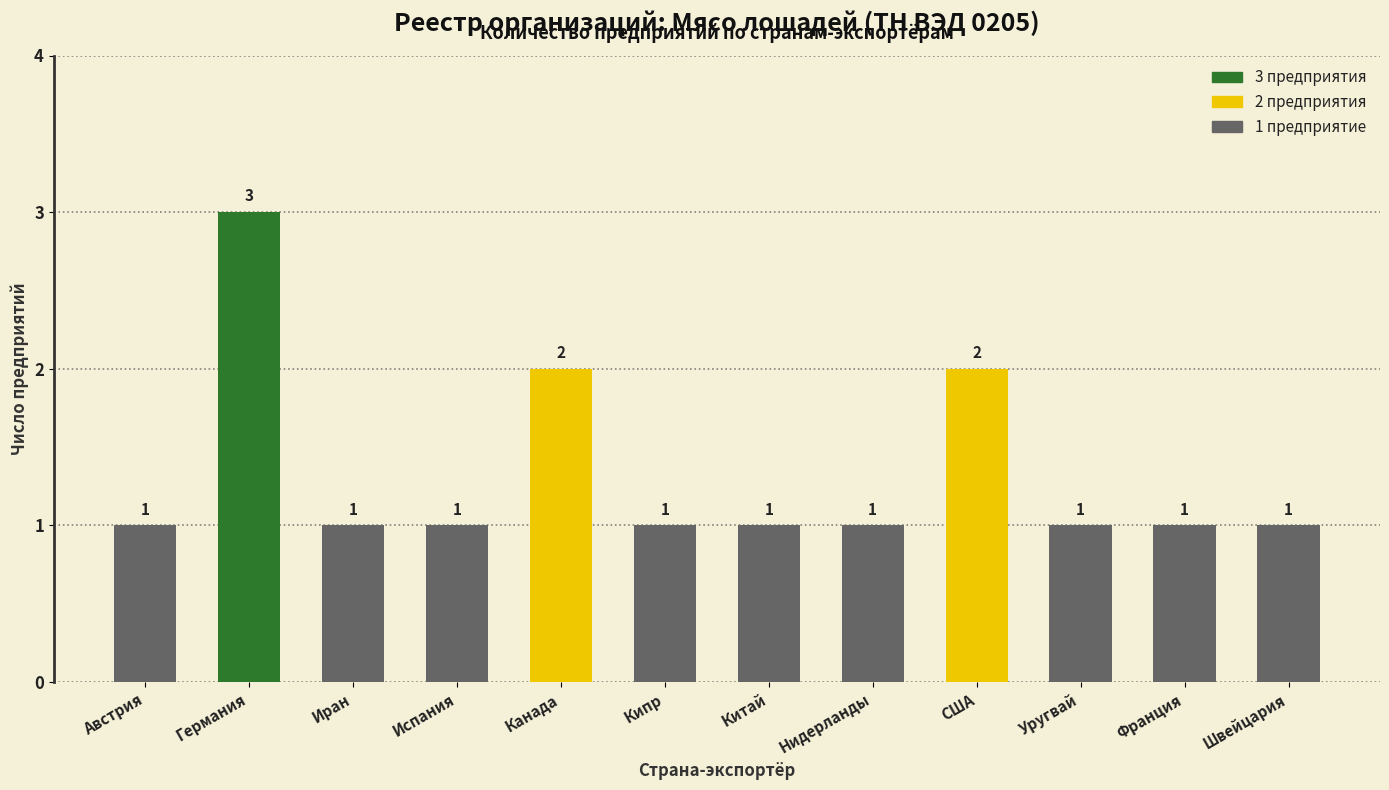

What is the change in value from Канада to Кипр?

-1